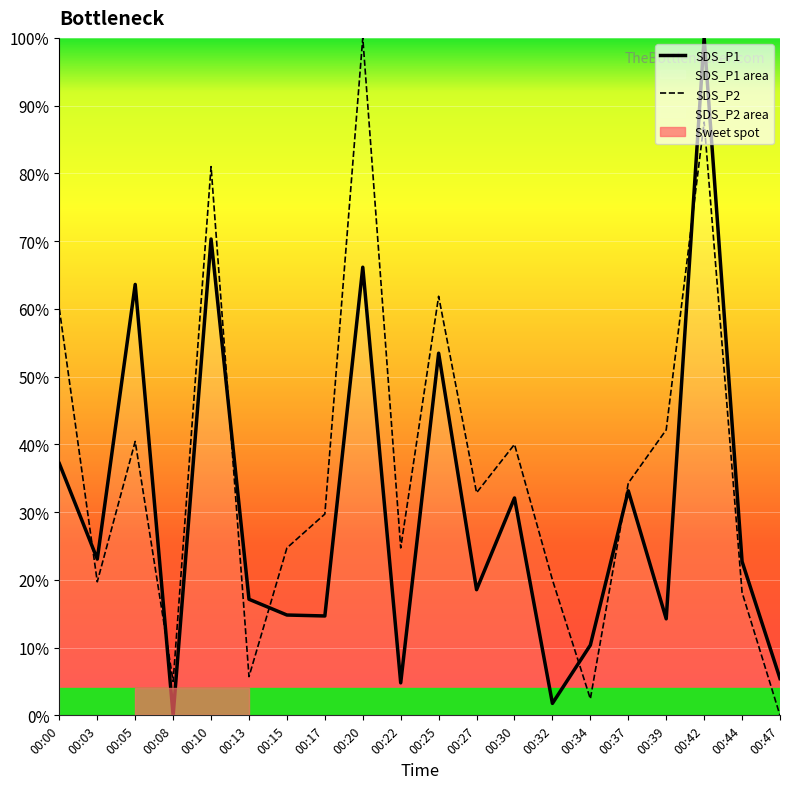

Where does the SDS_P1 series first go above 22?

00:00